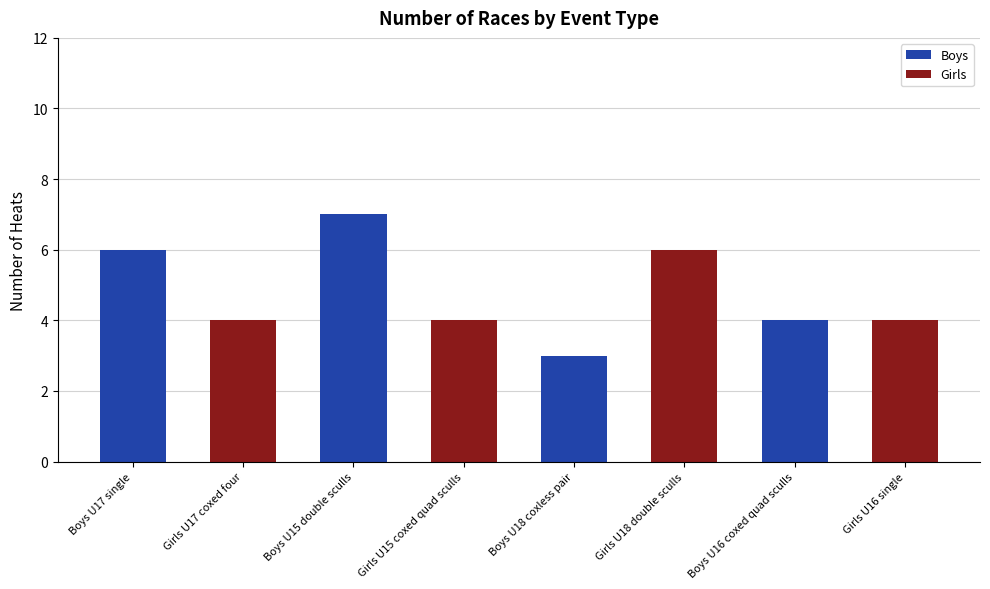

What is the total value across all series at Boys U17 single?

6